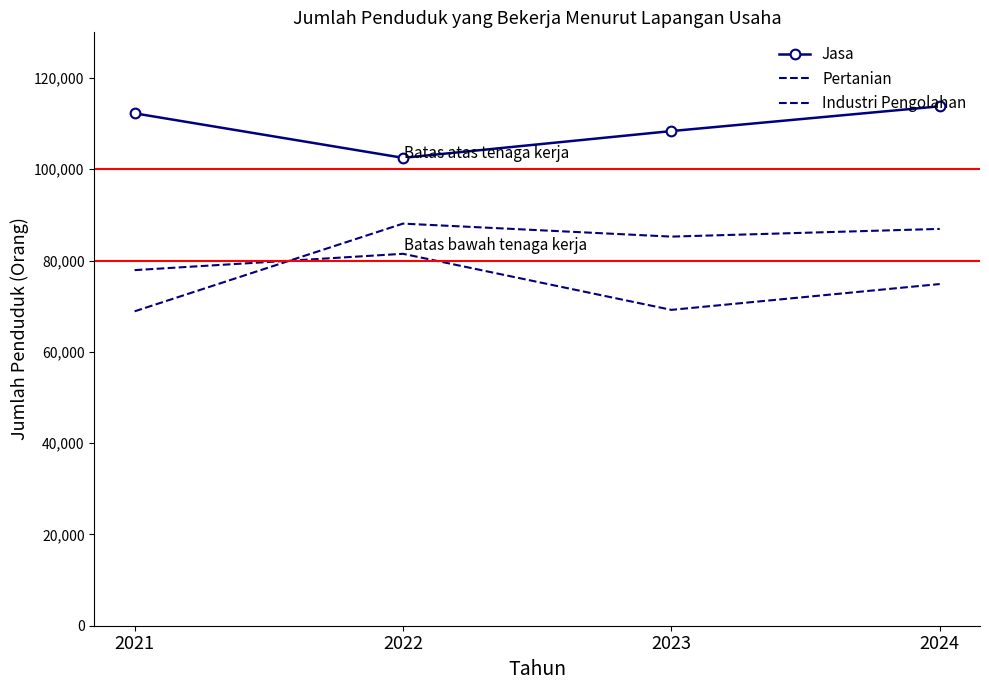

What is the average value of the Industri Pengolahan series?

75860